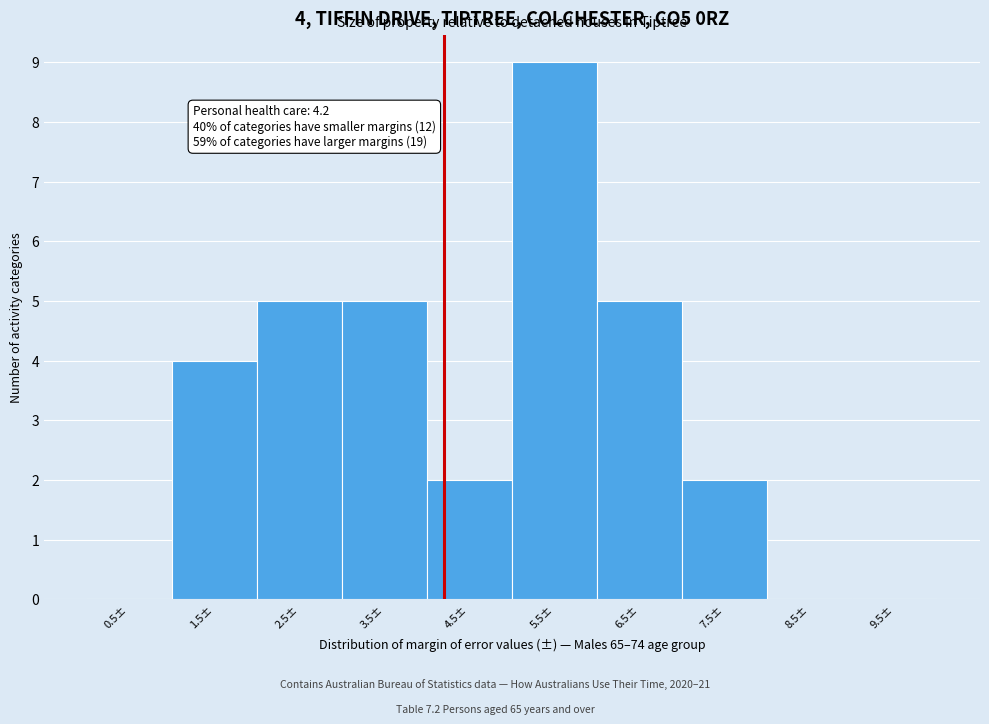

Over which range of the x-axis is the bar tallest?

5 to 6